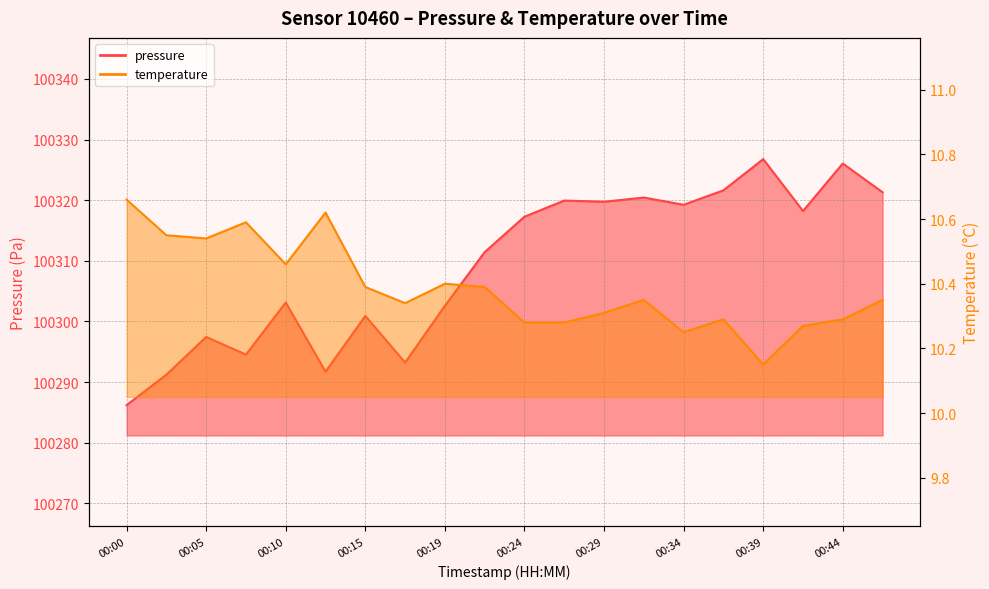

Where is pressure nearest to the value 100306?

00:10